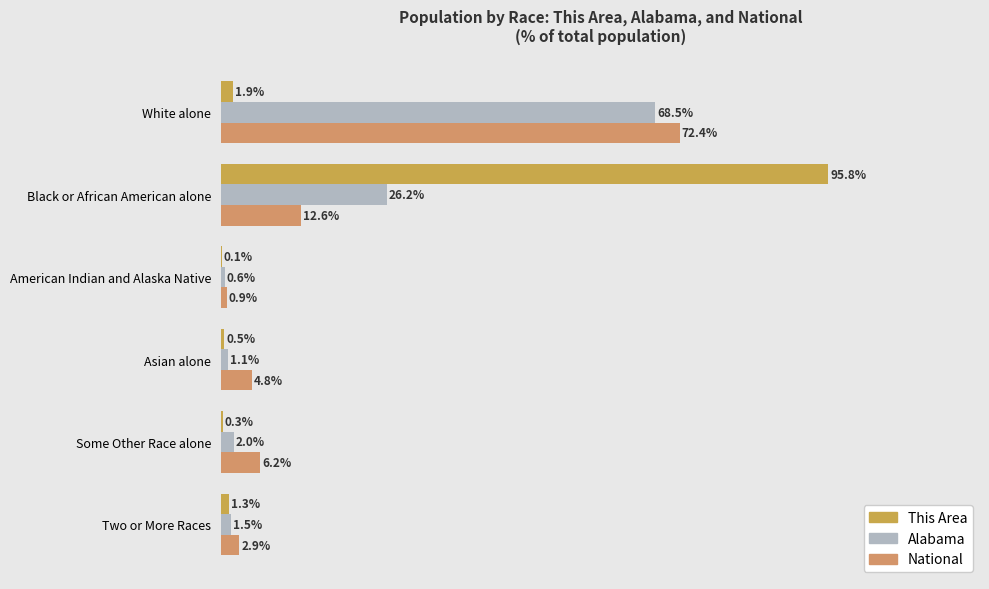

How many values in the This Area series are below 1?

3